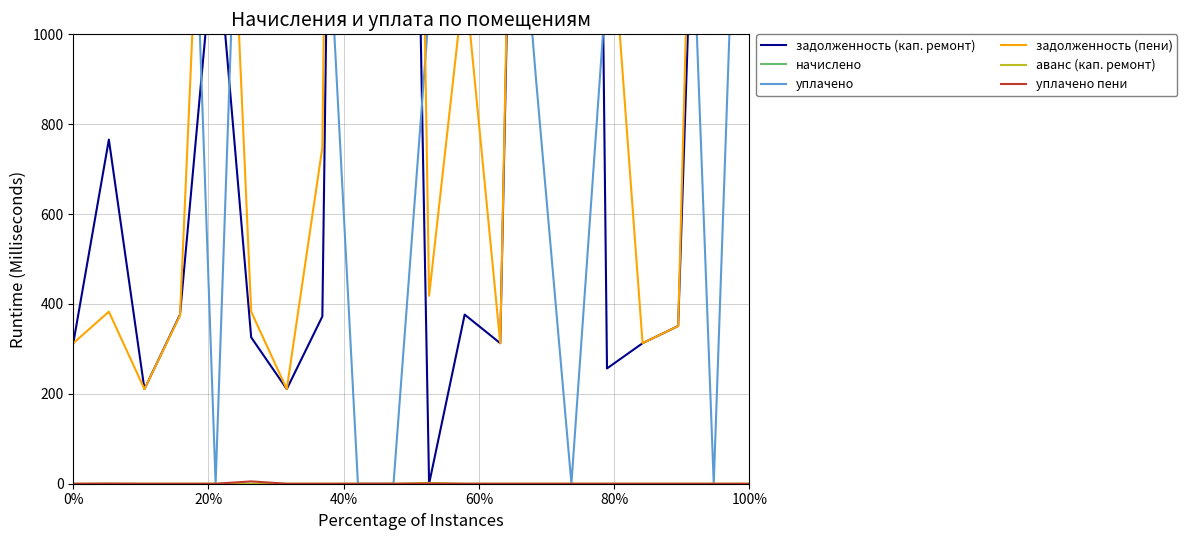

In уплачено пени, how many points are higher than both neighbors (excluding endpoints)?

3